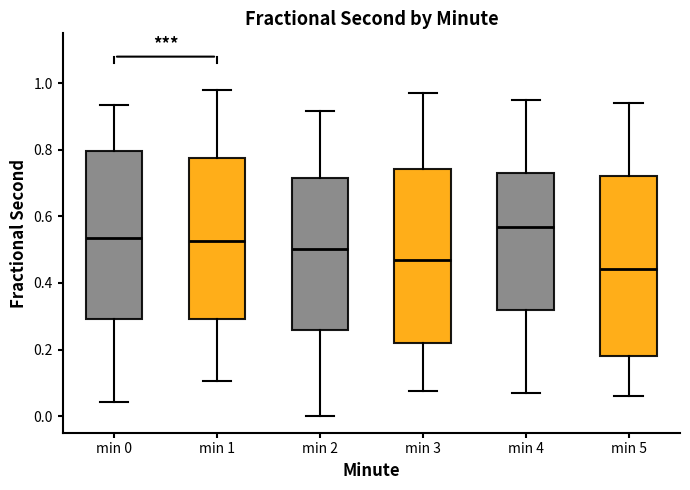

Reading left to right, read every box against the y-axis: the position of its median line, the range the box covers, and the ends of its whiskers. The values are not printed on the chart, so give them approximately, as read against the axis.

min 0: median 0.54, box 0.30 to 0.80, whiskers 0.04 to 0.94
min 1: median 0.52, box 0.30 to 0.78, whiskers 0.10 to 0.98
min 2: median 0.50, box 0.26 to 0.72, whiskers 0.00 to 0.92
min 3: median 0.46, box 0.22 to 0.74, whiskers 0.08 to 0.98
min 4: median 0.56, box 0.32 to 0.74, whiskers 0.08 to 0.96
min 5: median 0.44, box 0.18 to 0.72, whiskers 0.06 to 0.94